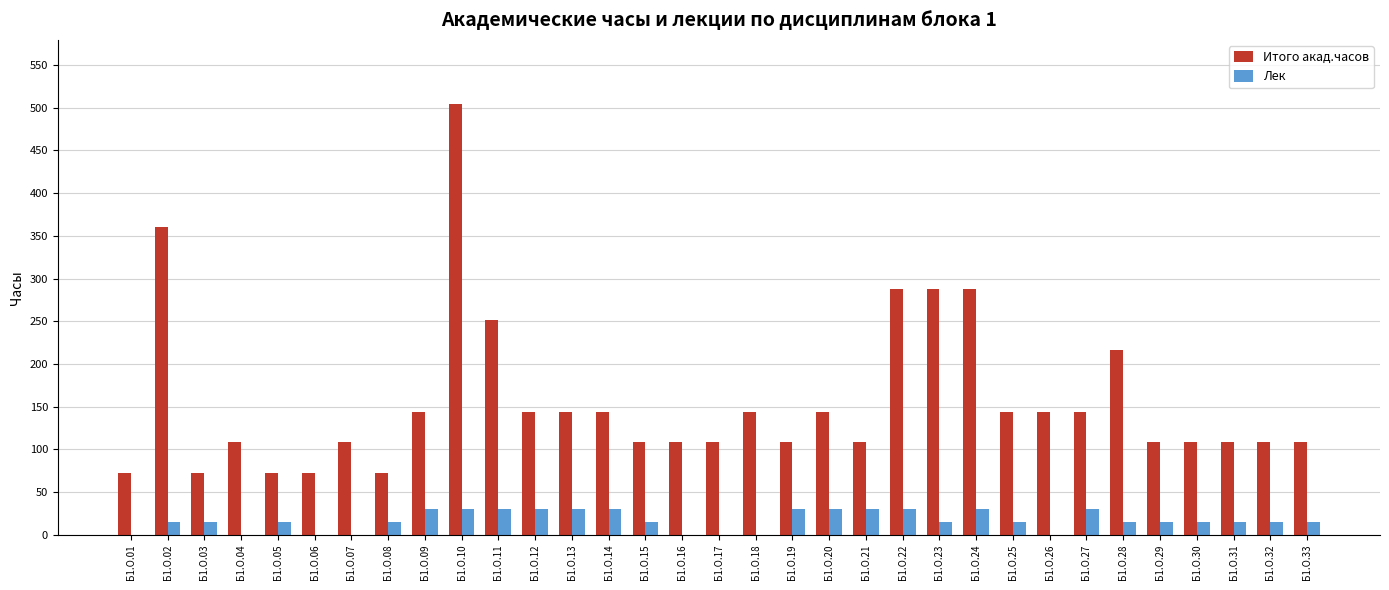

Which category has the highest value across all series?

Б1.О.10